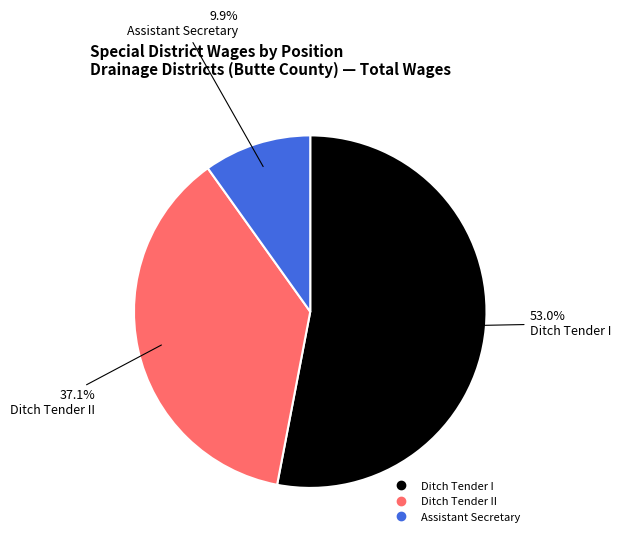

Does any single category account for the majority?

Yes